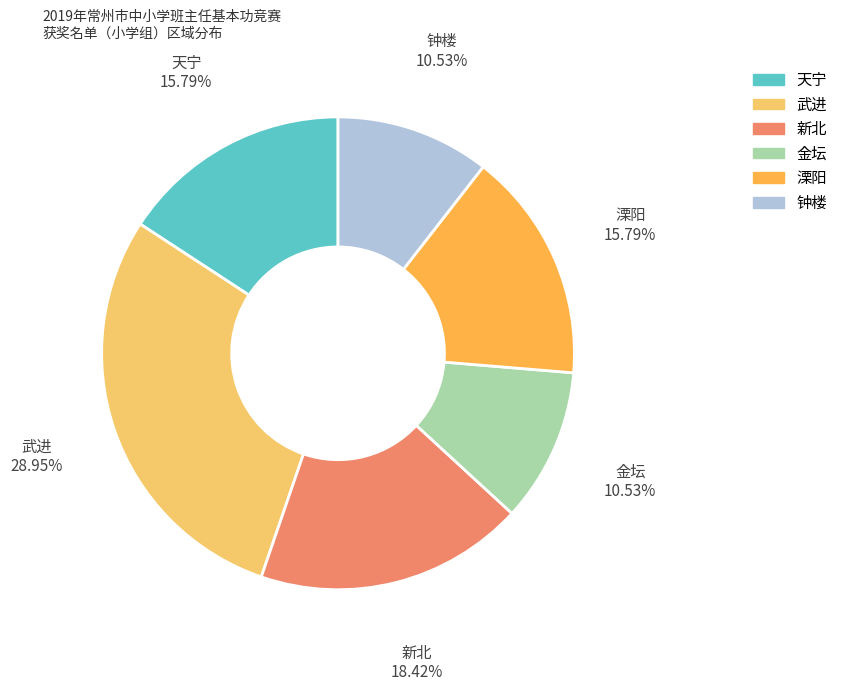

Is there a majority slice in this chart?

No